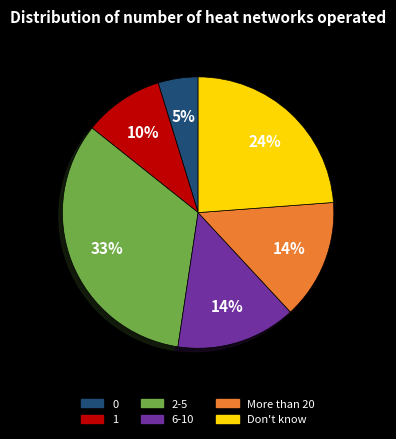

Which has a higher value, 1 or Don't know?

Don't know